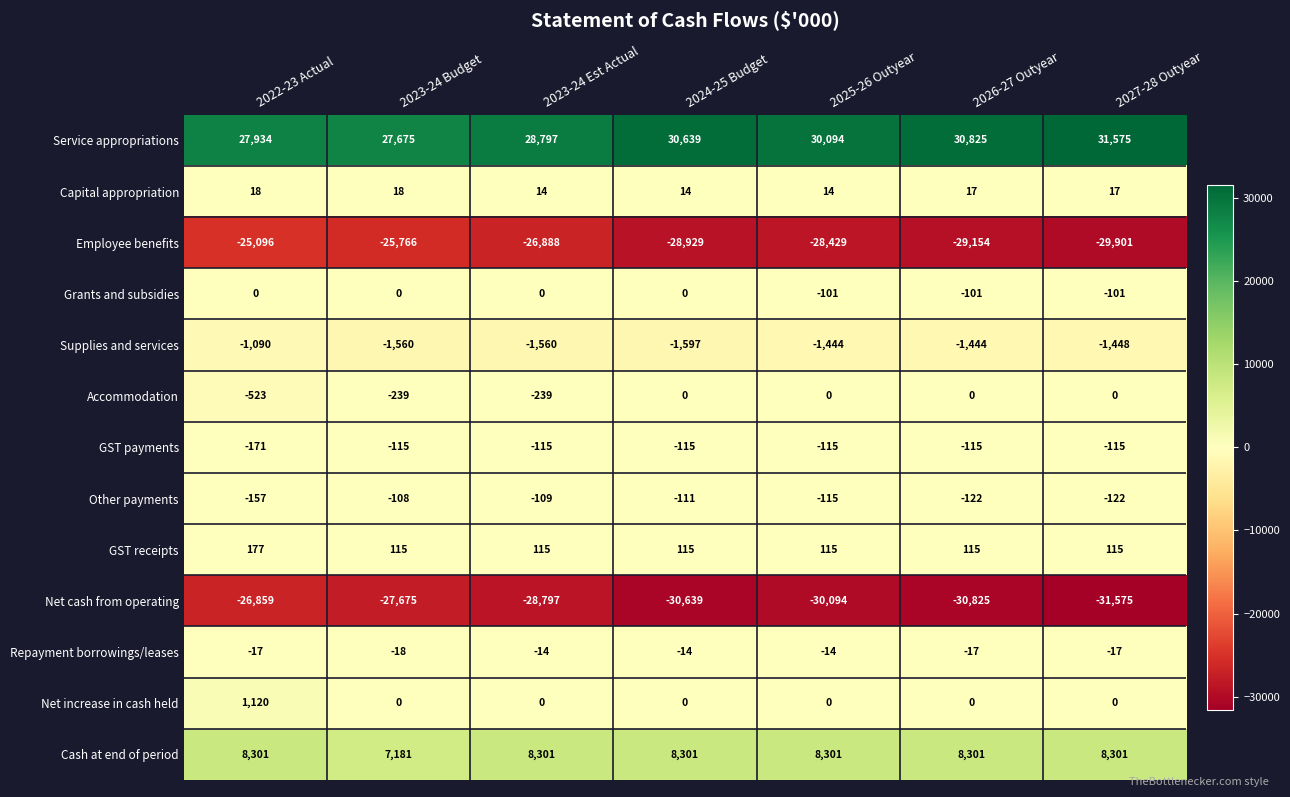

What is the average value of the GST receipts series?

124